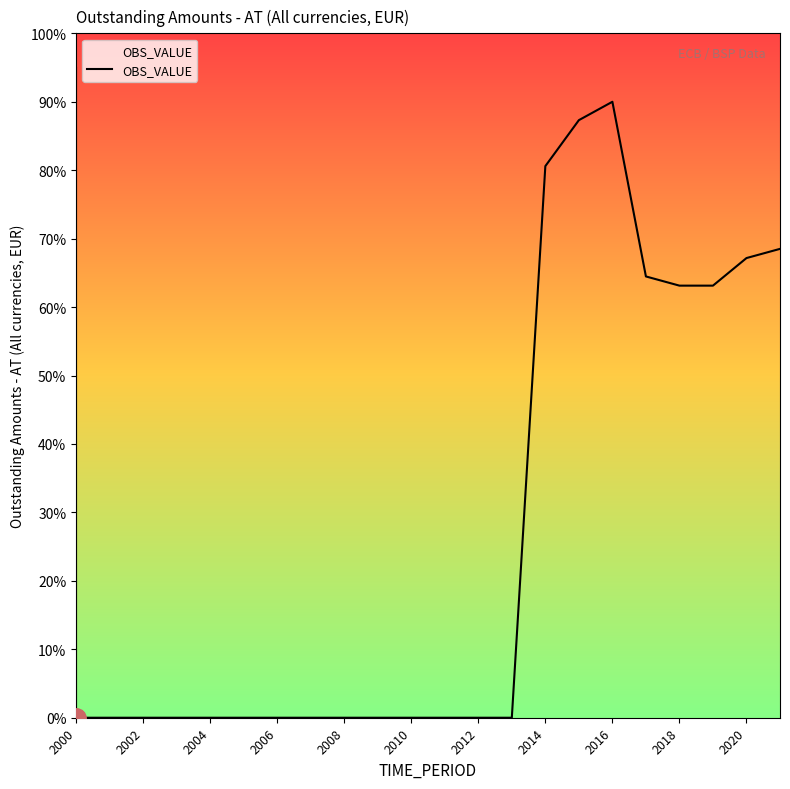

What is the maximum value shown in the chart?

90.0